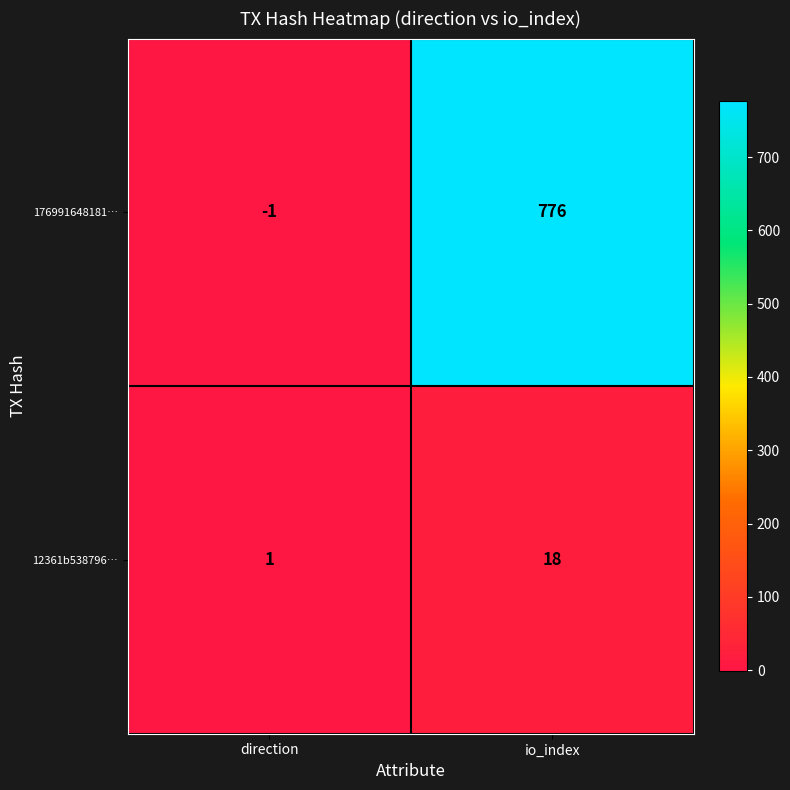

List the series in order of their peak value, highest first.

176991648181…, 12361b538796…